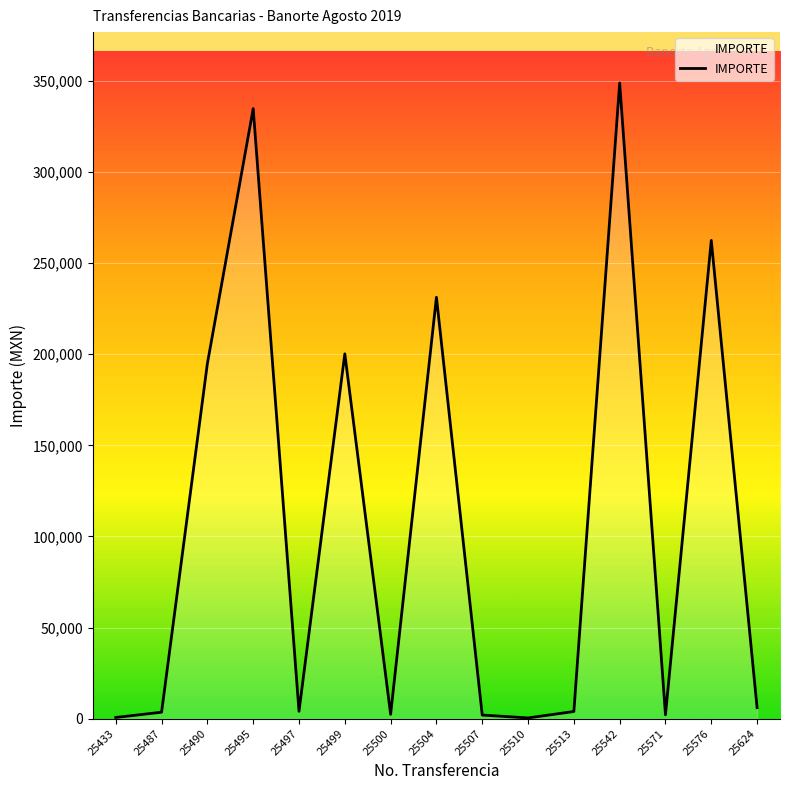

True or false: the data shows 65410.4 at 25504.

False